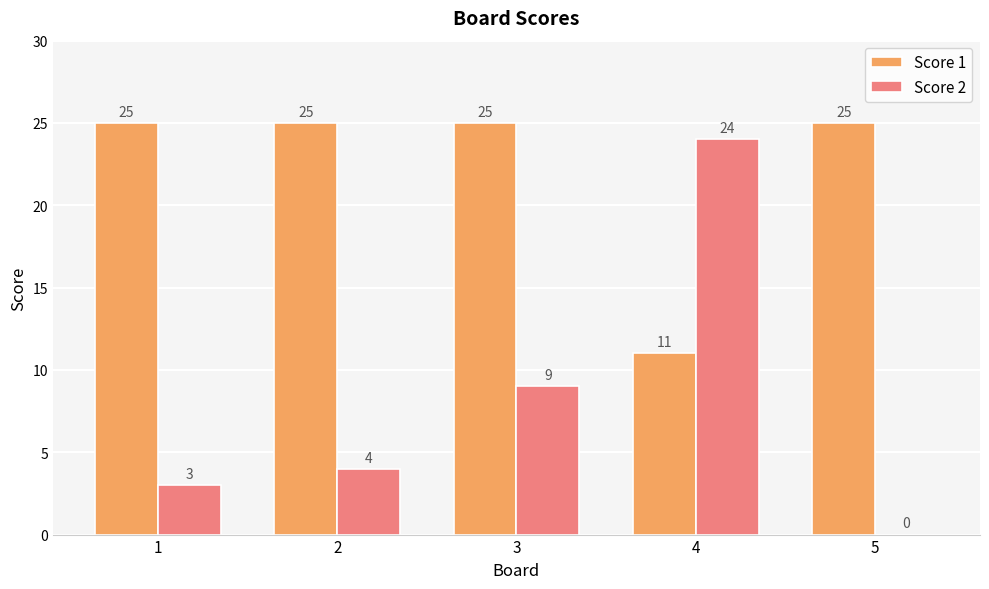

Which series has the largest total across all categories?

Score 1